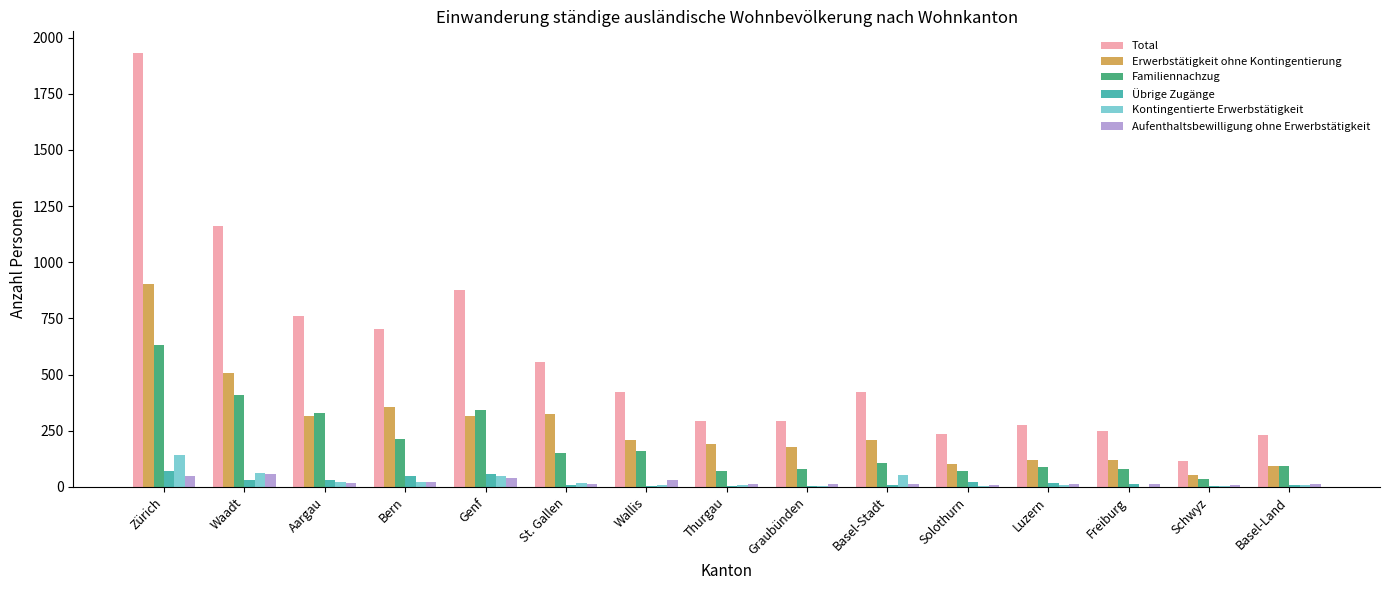

Which category has the highest value in the Familiennachzug series?

Zürich